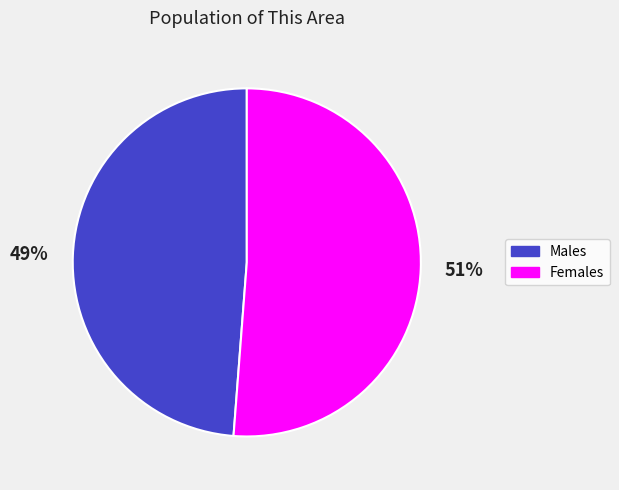

To the nearest percent, what is the difference between the largest and smallest slice percentages?

2%